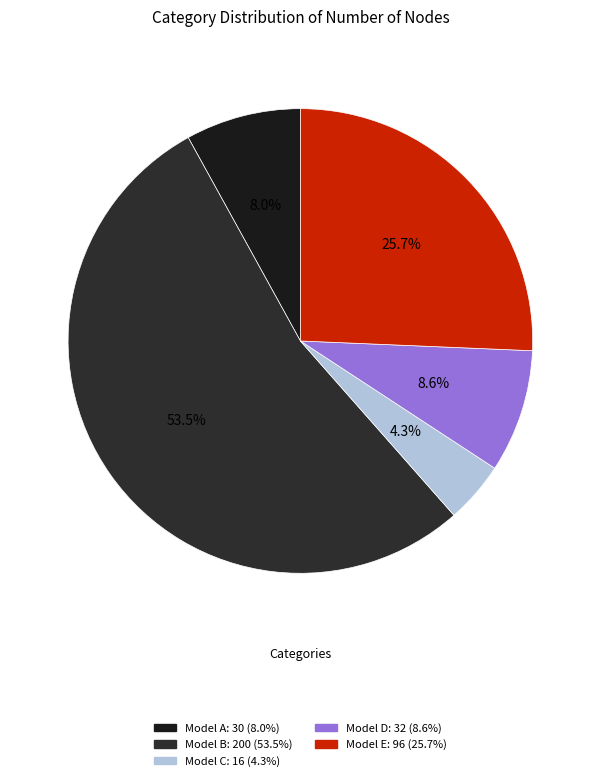

To the nearest percent, what is the difference between the largest and smallest slice percentages?

49%